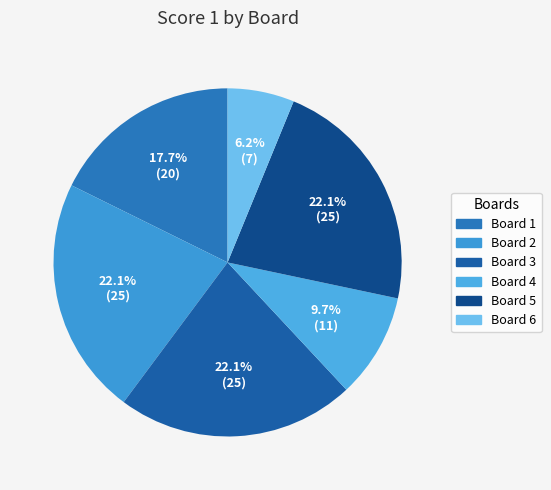

To the nearest percent, what portion does Board 2 represent?

22%